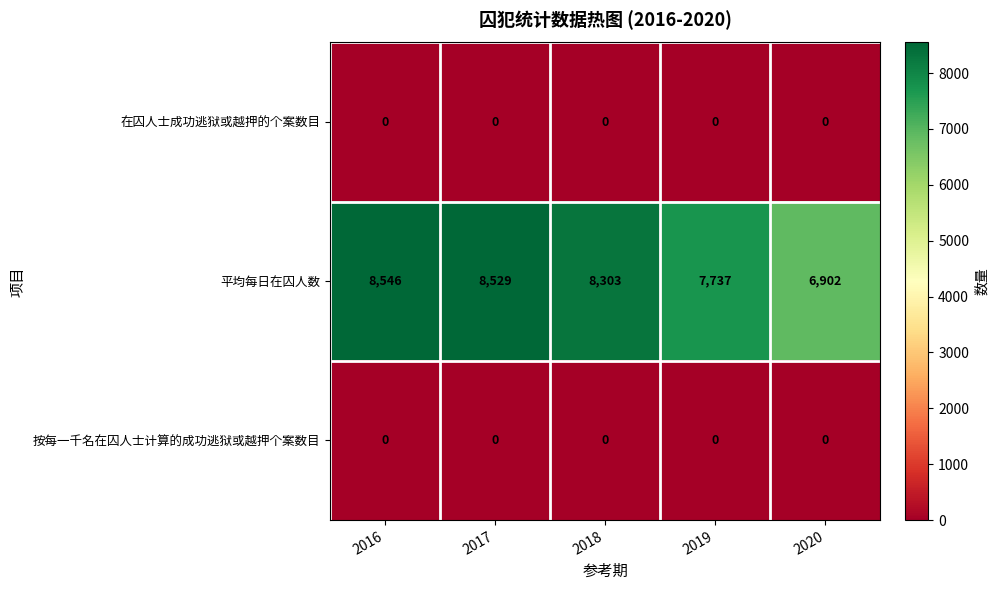

Reading left to right, extract all data points from this chart.

在囚人士成功逃狱或越押的个案数目: 0	0	0	0	0
平均每日在囚人数: 8546	8529	8303	7737	6902
按每一千名在囚人士计算的成功逃狱或越押个案数目: 0	0	0	0	0